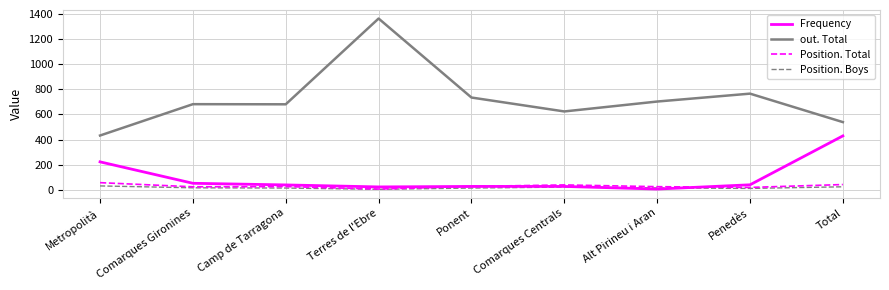

What position from the right is Total?

1